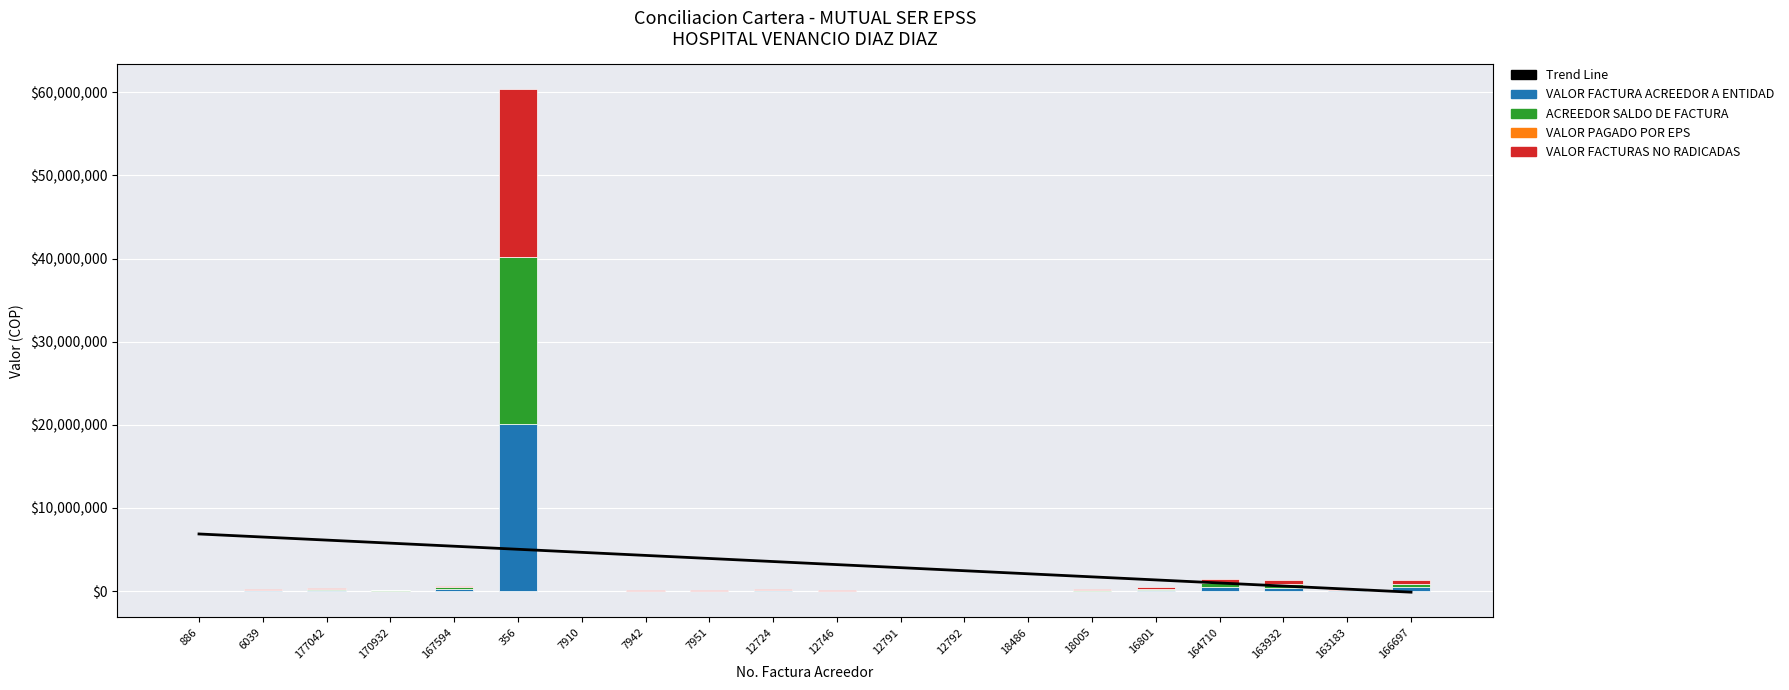

What is the maximum value for ACREEDOR SALDO DE FACTURA?

20118186.0